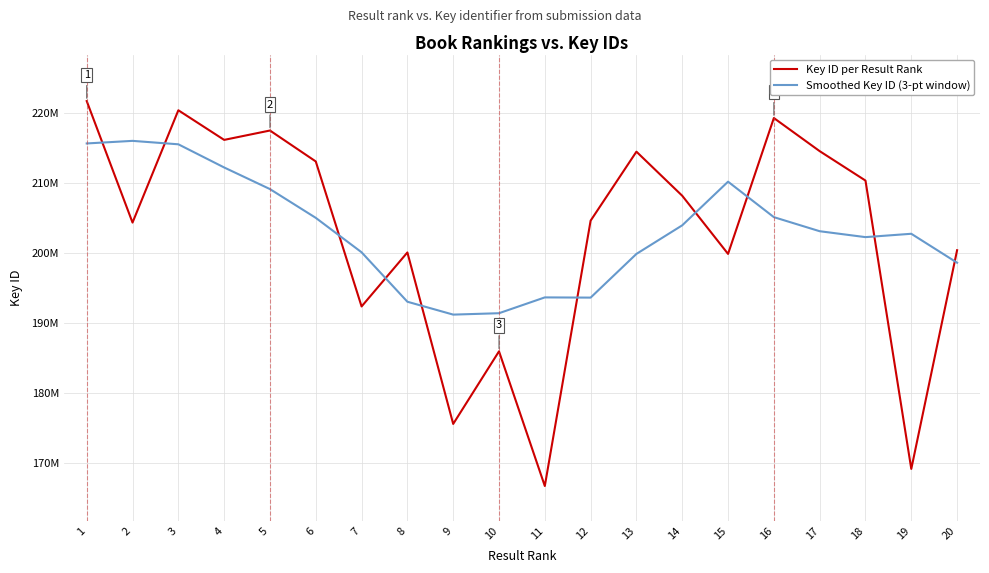

Rank the series by their average value, from lowest to highest.

Key ID per Result Rank, Smoothed Key ID (3-pt window)